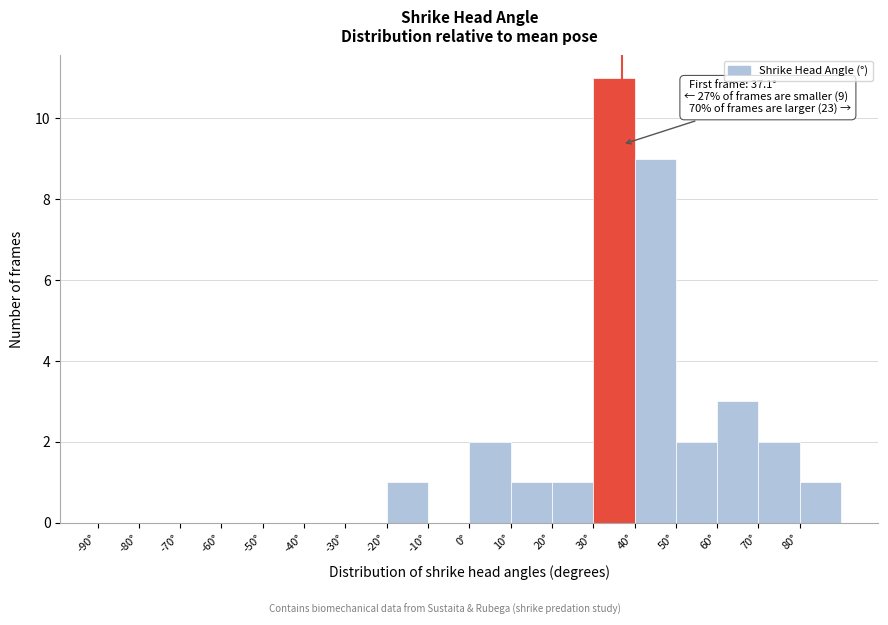

Which range on the x-axis has the tallest bar?

30 to 40